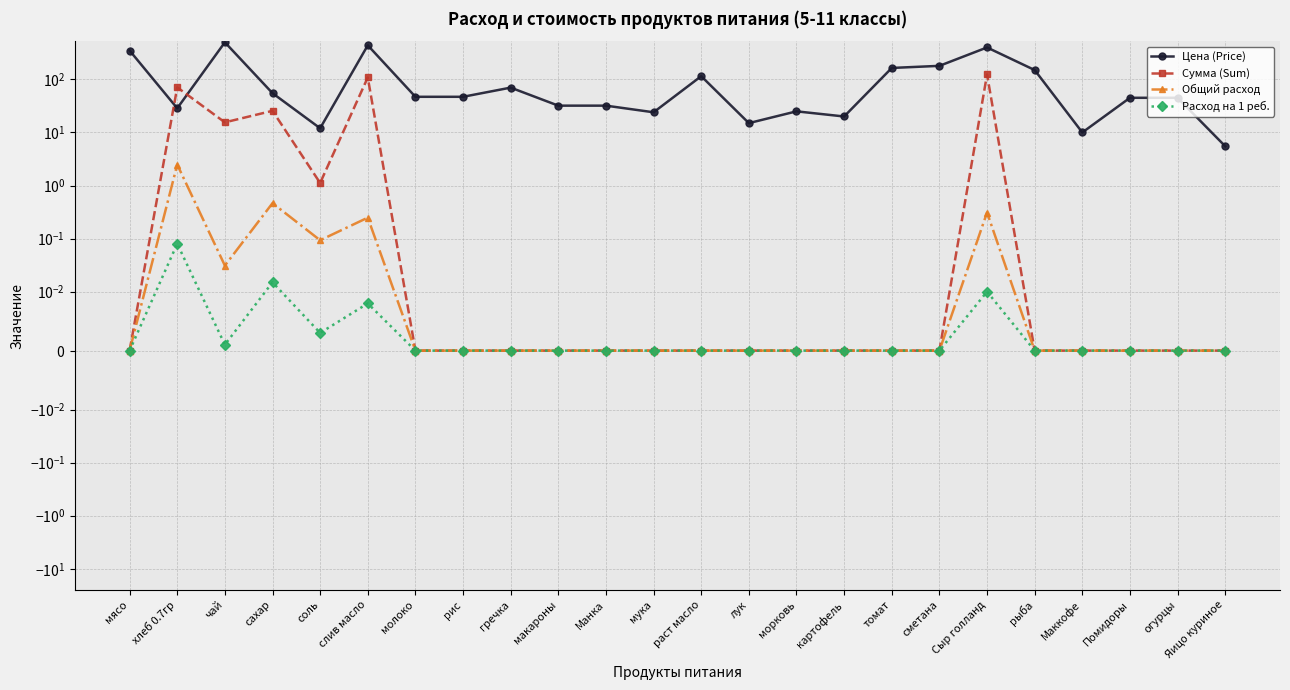

Count the number of categories in the chart.

24